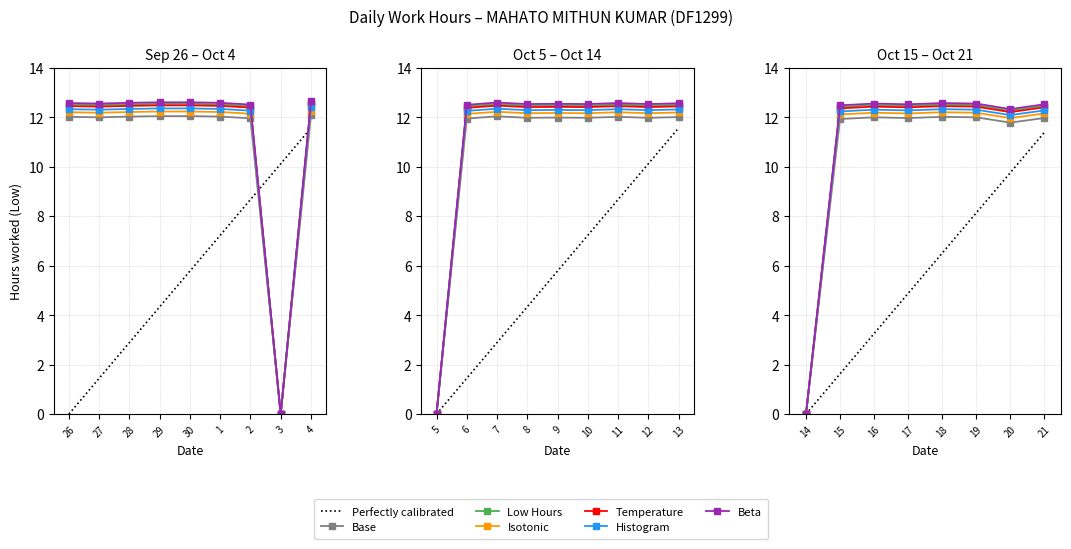

True or false: there are more than 2 points higher than both neighbors.

True